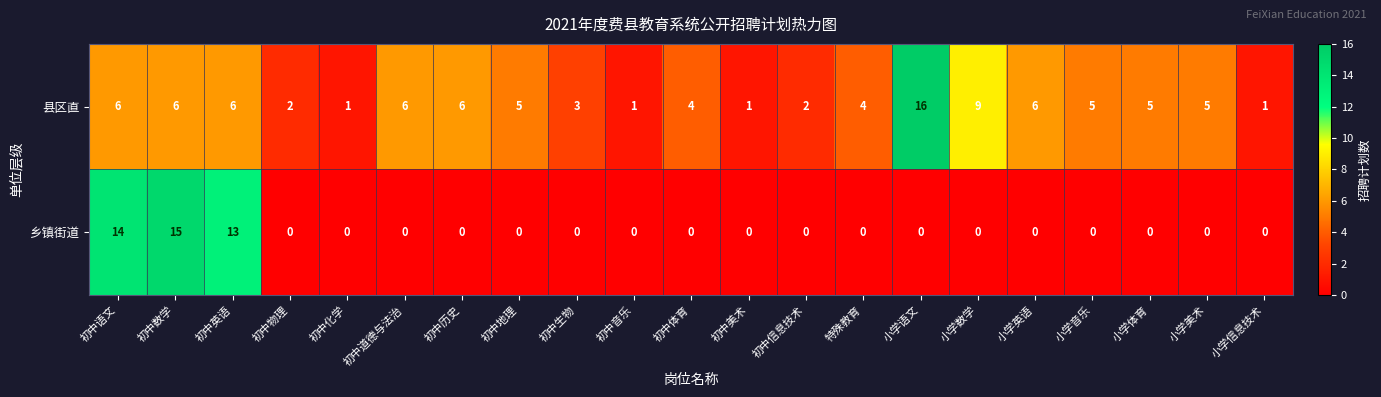

At which category is the sum across all series the highest?

初中数学